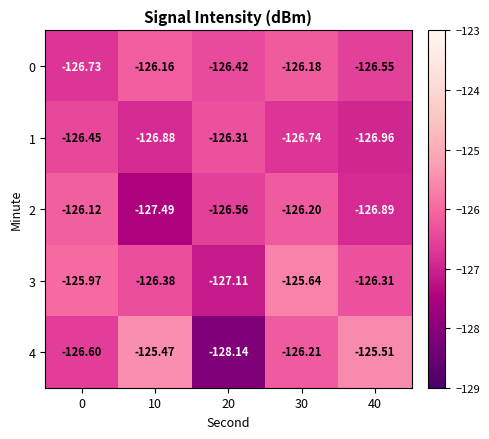

Is the value of 4 at 30 greater than the value of 2 at 0?

No